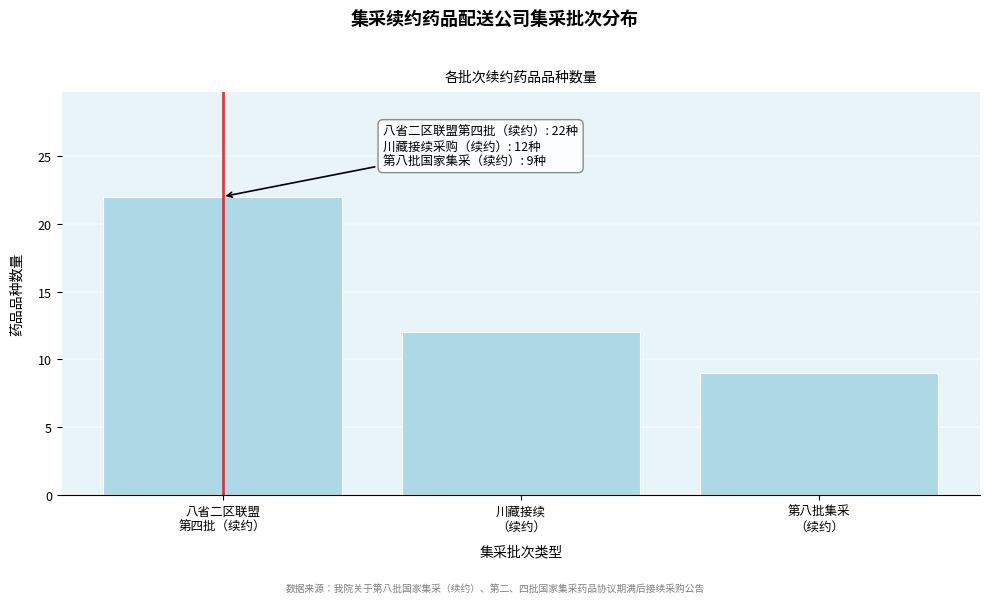

Reading left to right, extract all data points from this chart.

22	12	9